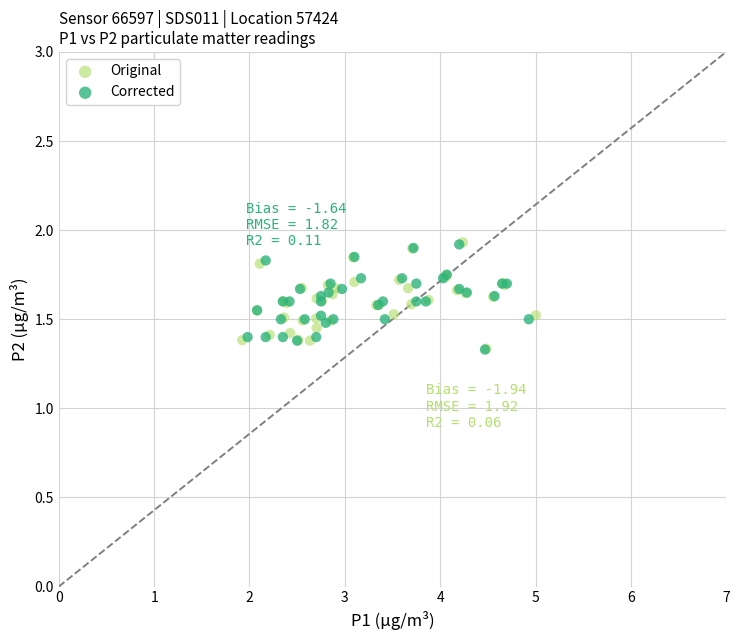

What are all the series names shown in the legend?

Original, Corrected